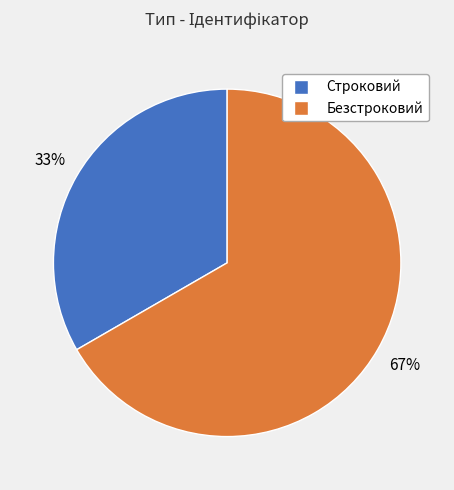

To the nearest percent, what portion does Строковий represent?

33%